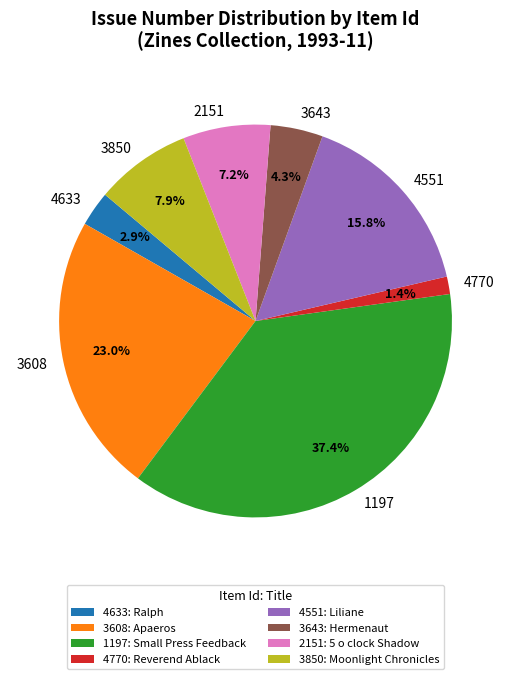

To the nearest percent, what is the average slice percentage?

12%